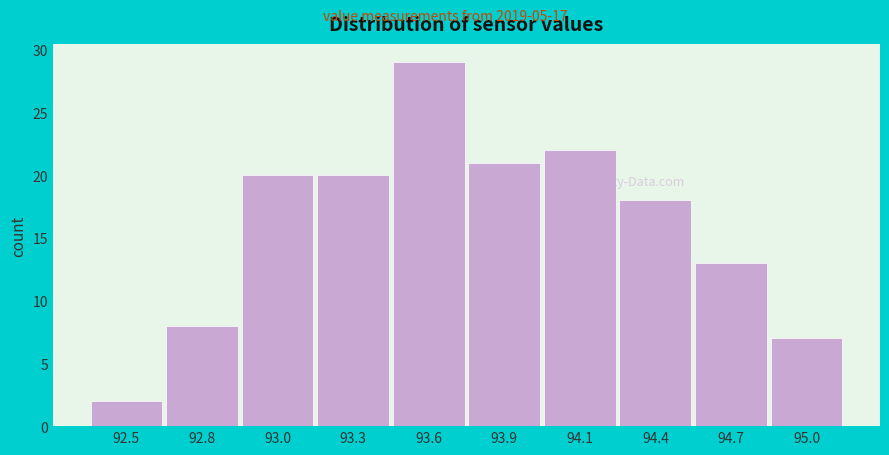

Reading right to left, transcribe all the data shown in this chart.

7	13	18	22	21	29	20	20	8	2